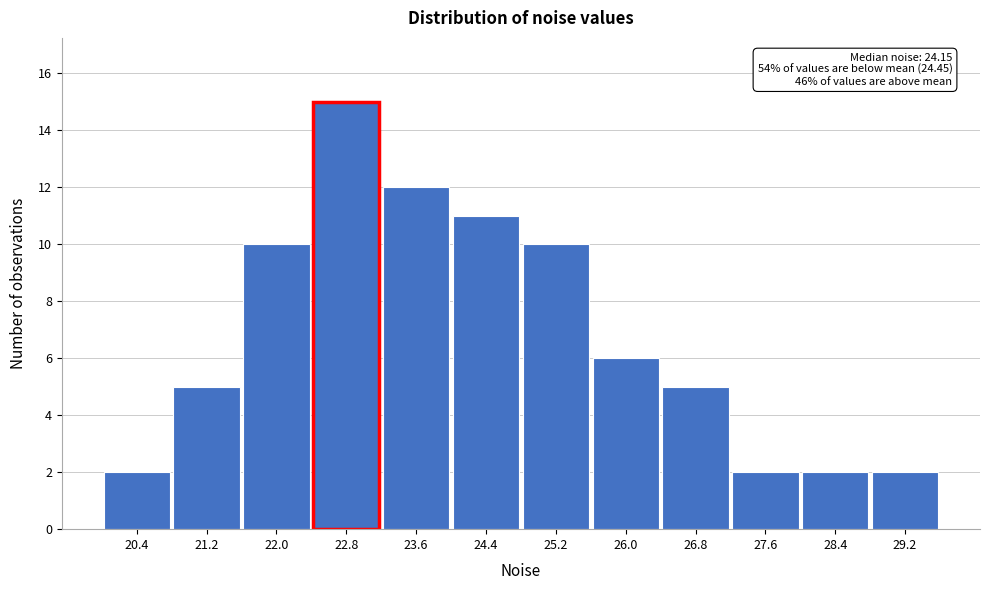

Reading left to right, list all the values displayed in this chart.

20.4=2	21.2=5	22.0=10	22.8=15	23.6=12	24.4=11	25.2=10	26.0=6	26.8=5	27.6=2	28.4=2	29.2=2